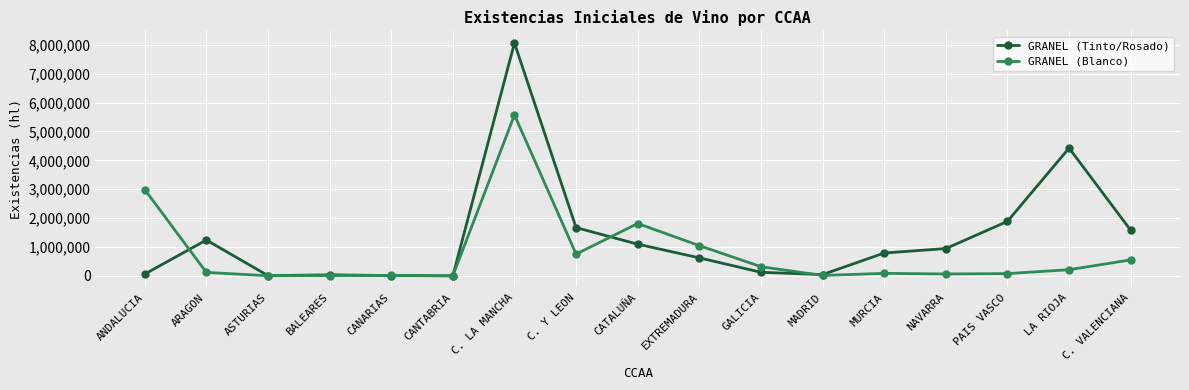

How many categories are shown in the chart?

17